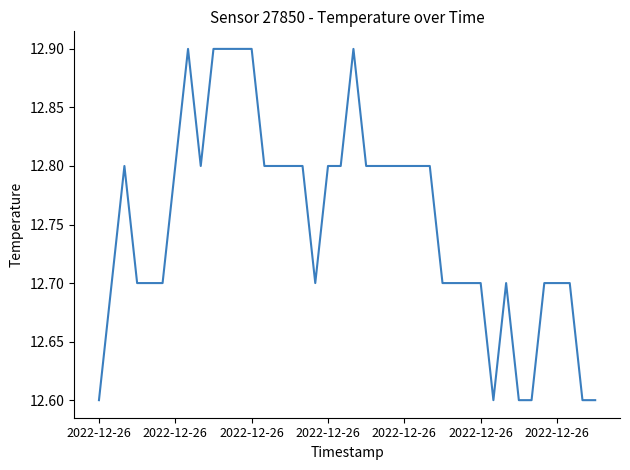

How many categories are shown in the chart?

40